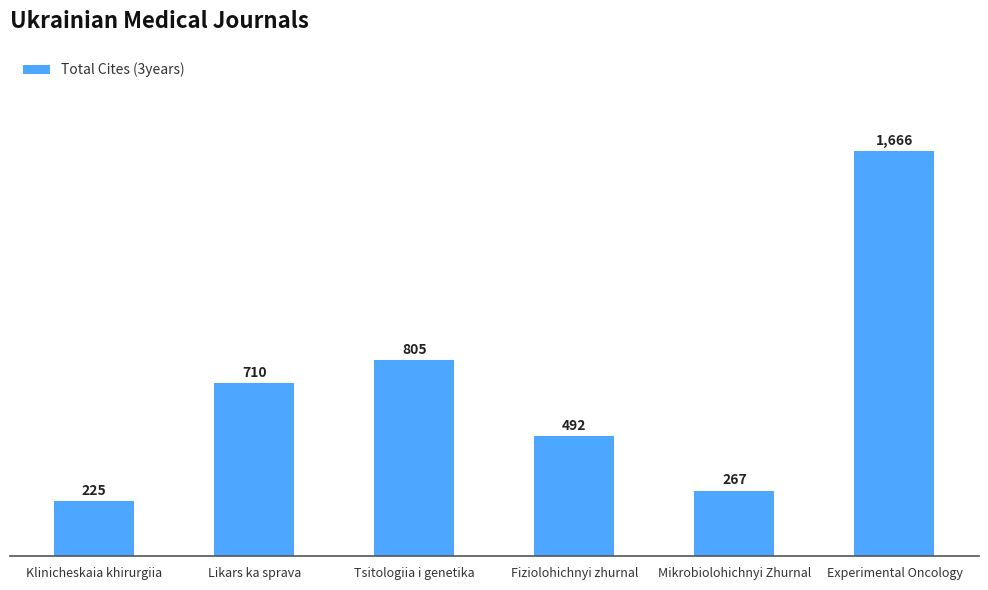

What is the label of the 6th bar from the right?

Klinicheskaia khirurgiia